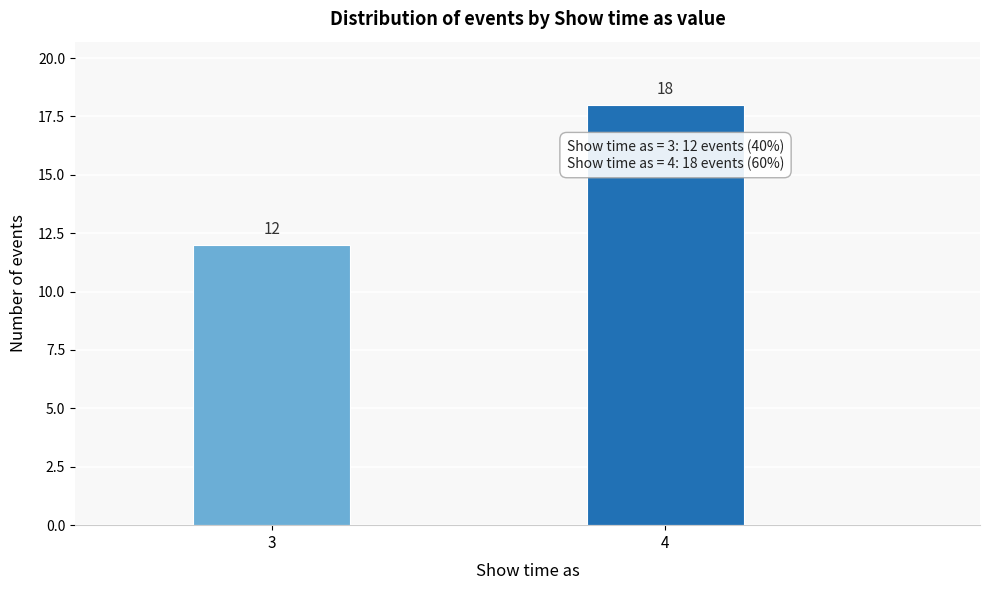

Reading right to left, list all the values displayed in this chart.

4=18	3=12